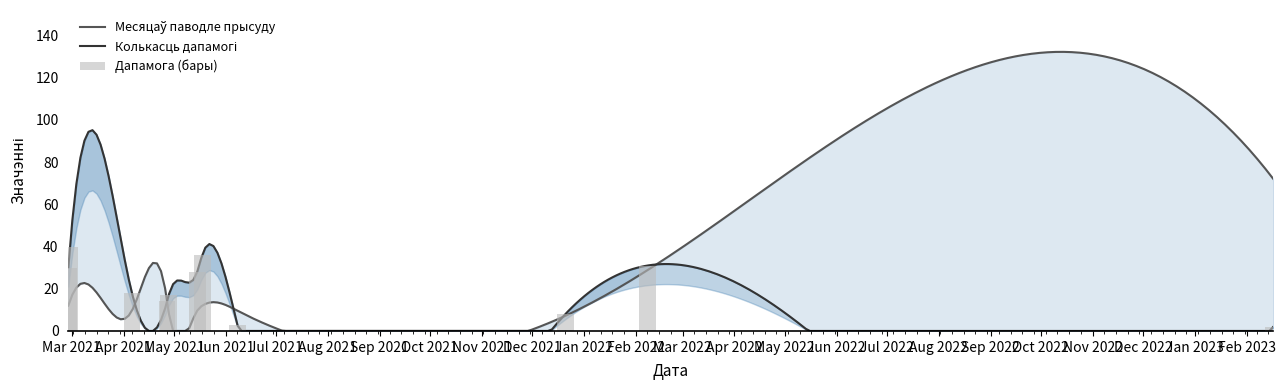

Reading left to right, transcribe all the data shown in this chart.

30	40	18	14	17	28	36	3	8	31	2